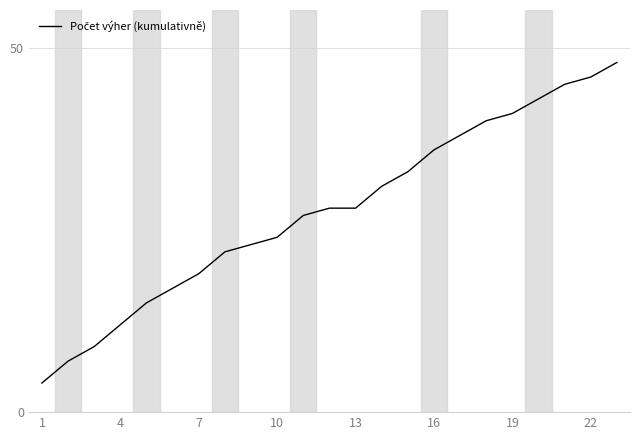

What is the maximum value shown in the chart?

48